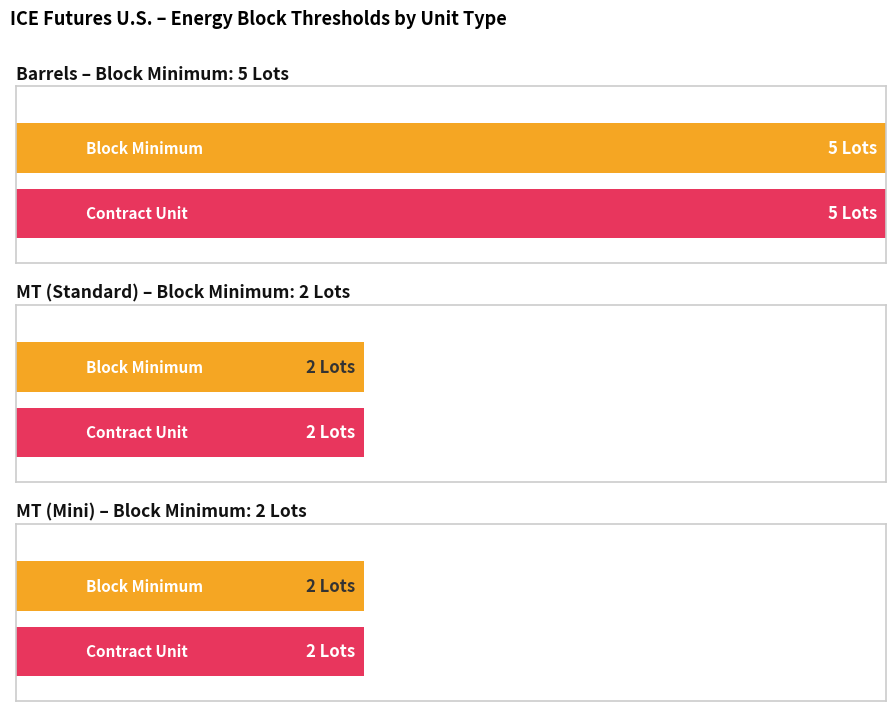

The Barrels series shows 1 at 9. True or false?

False